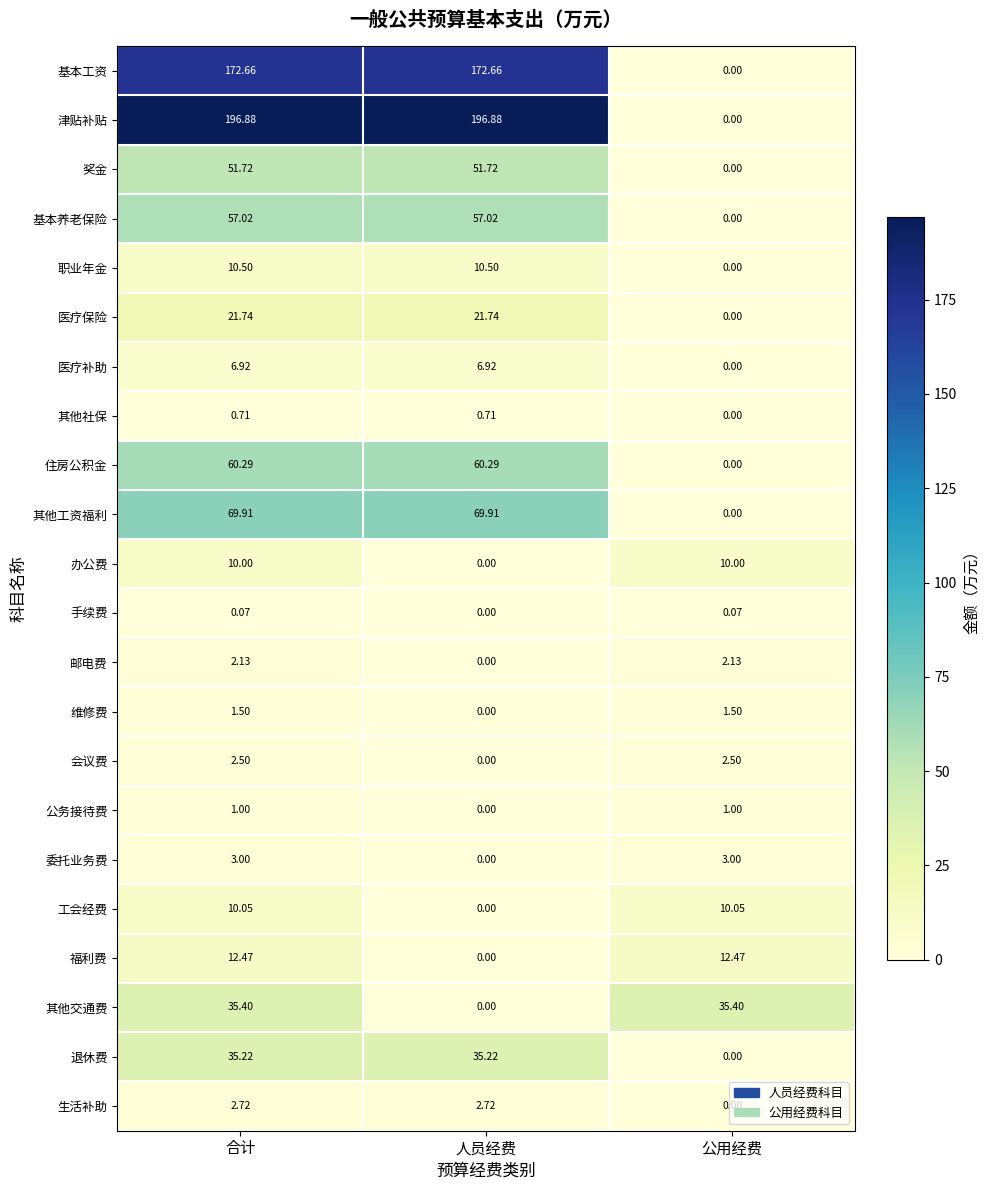

Which category has the lowest value in the 维修费 series?

人员经费